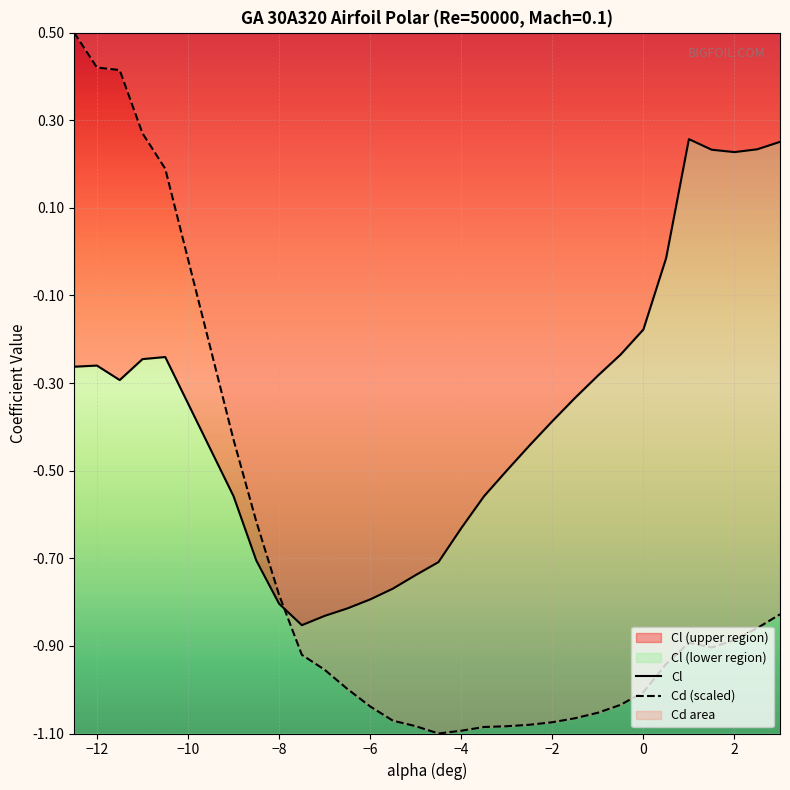

Rank the series at 2 from lowest to highest value.

Cd (scaled), Cl